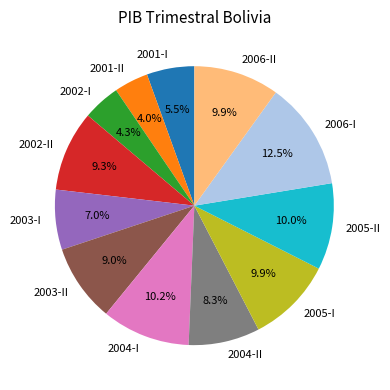

Which slice is the largest?

2006-I